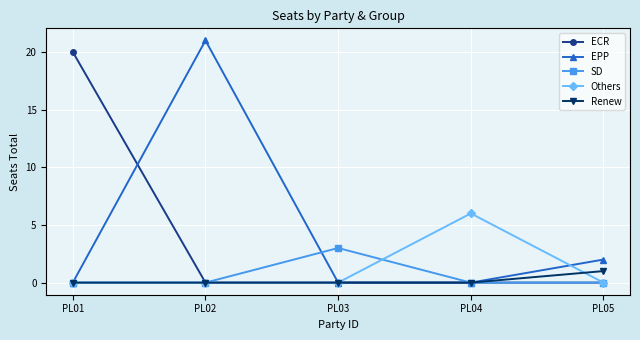

What is the average value of the EPP series?

5